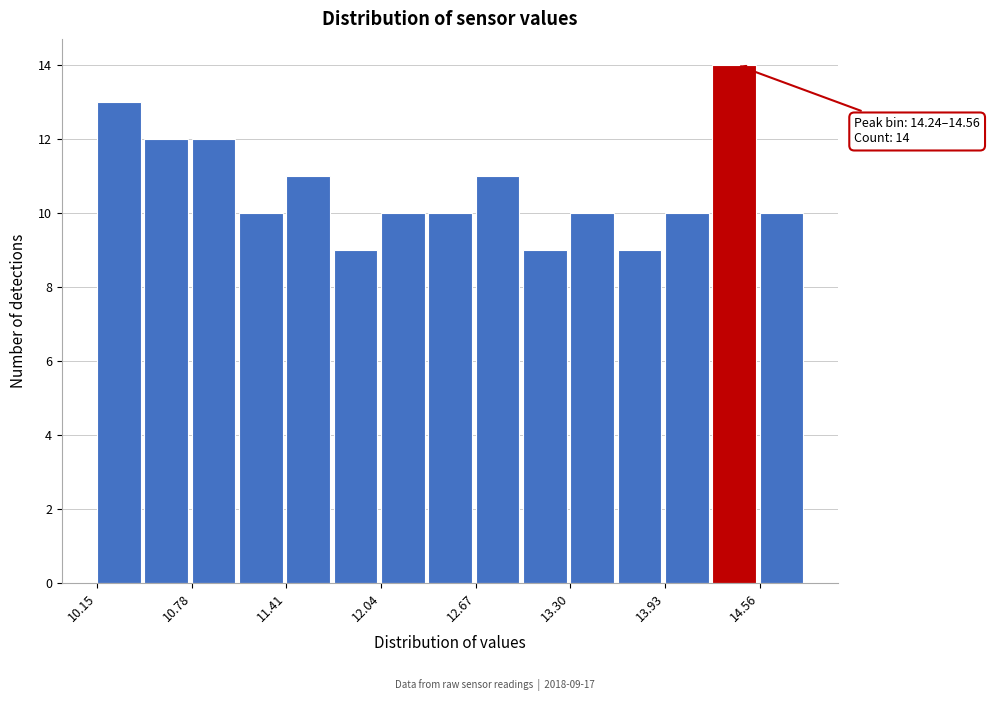

Around what value on the x-axis is the tallest bar? Give the approximate position of its centre, as read against the axis.

14.4